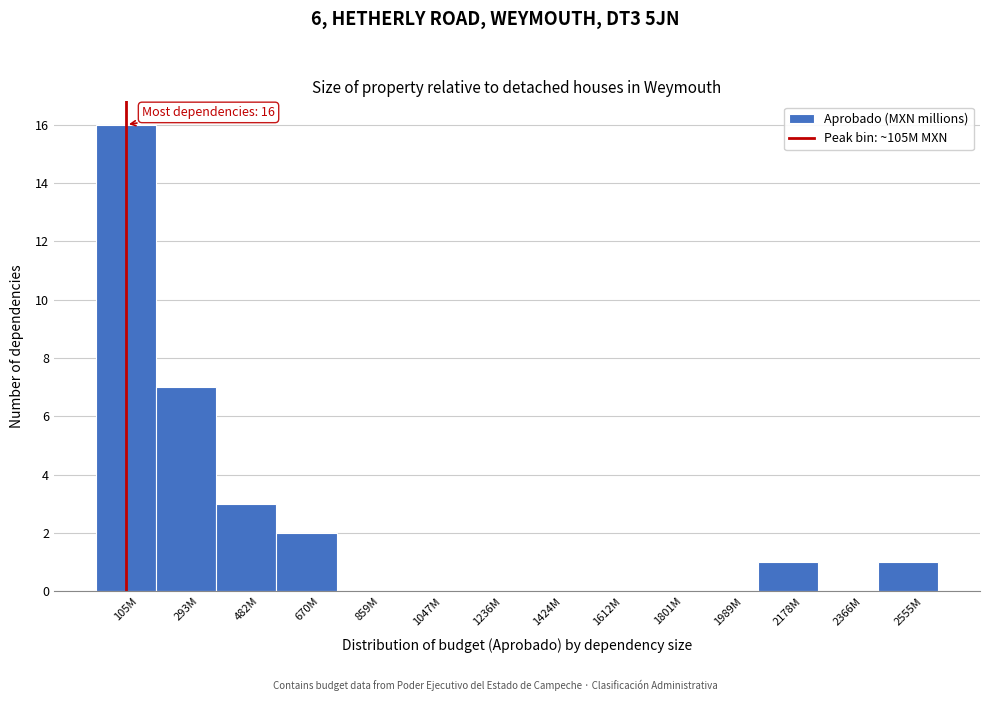

Reading left to right, list all the values displayed in this chart.

105M=16	293M=7	482M=3	670M=2	859M=0	1047M=0	1236M=0	1424M=0	1612M=0	1801M=0	1989M=0	2178M=1	2366M=0	2555M=1